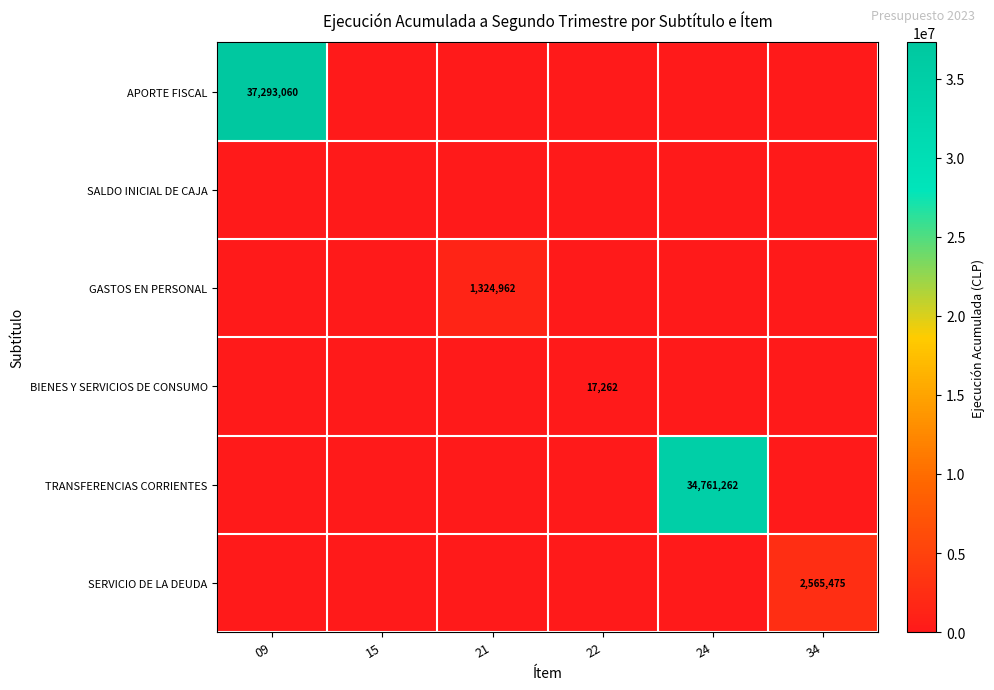

At which category does the chart reach its minimum across all series?

15